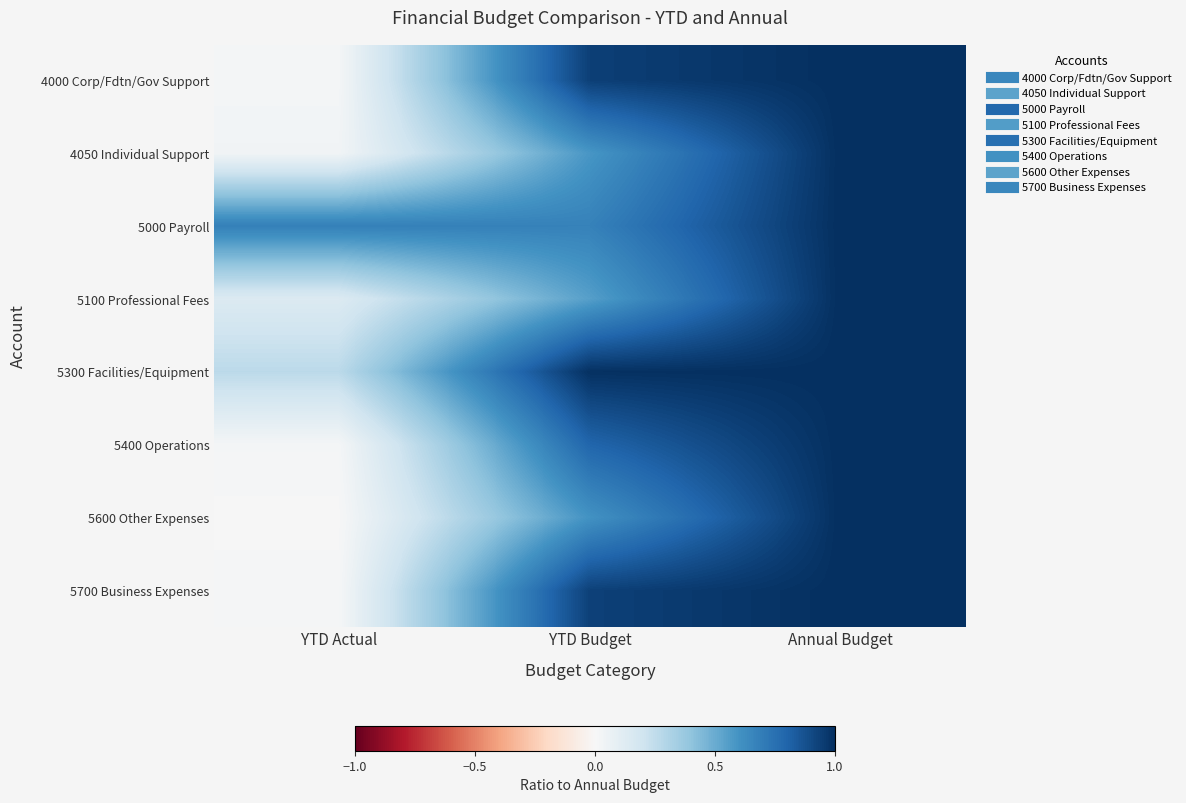

Which has a higher value, YTD Budget or Annual Budget?

Annual Budget